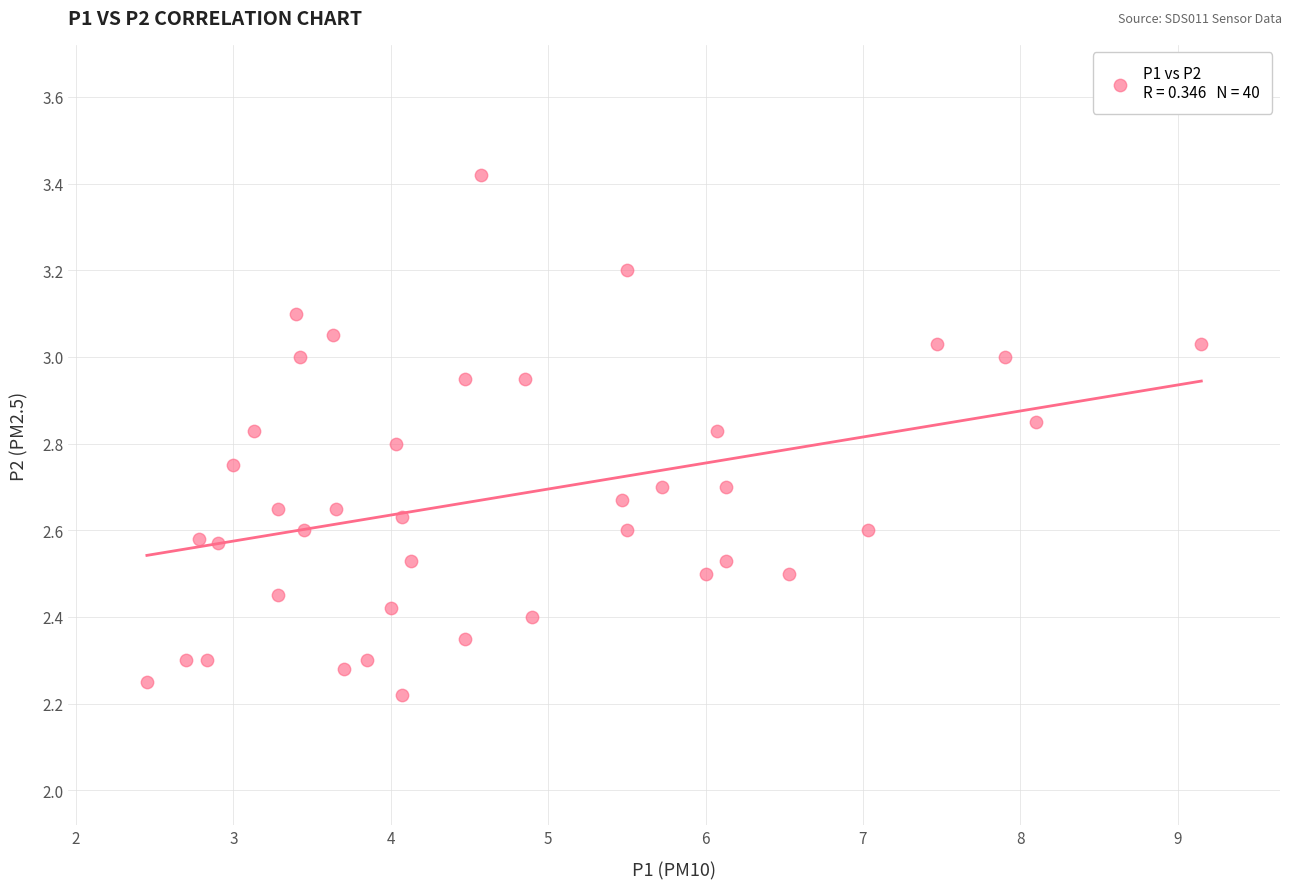

What is the range of Y values (max minus min)?

1.2